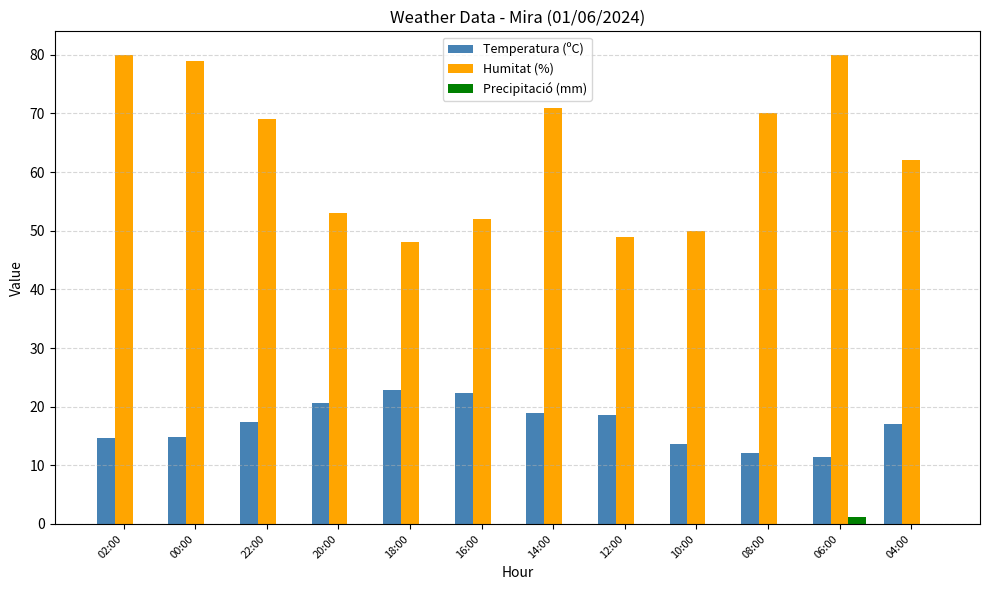

True or false: Humitat (%) has a value of 54.2 at 00:00.

False